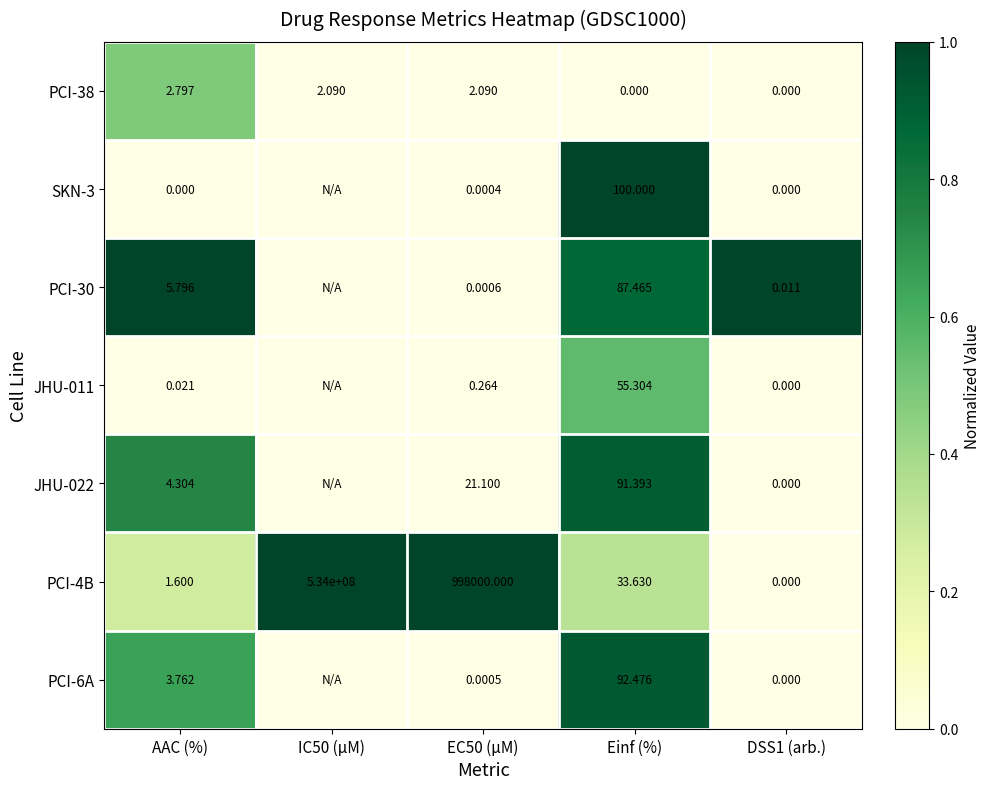

At AAC (%), list the series in order from largest to smallest.

PCI-30, JHU-022, PCI-6A, PCI-38, PCI-4B, JHU-011, SKN-3